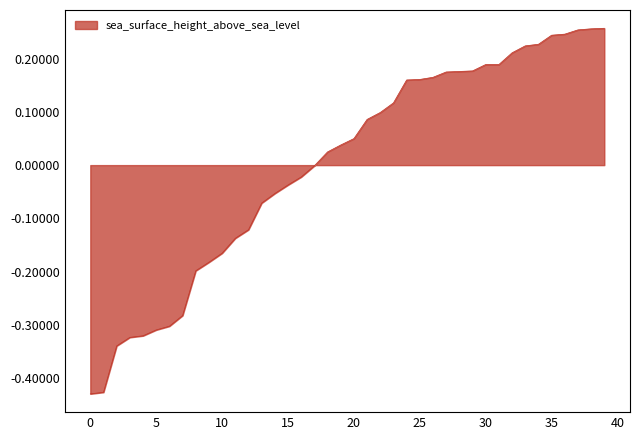

What is the difference between the maximum and minimum values?

0.7